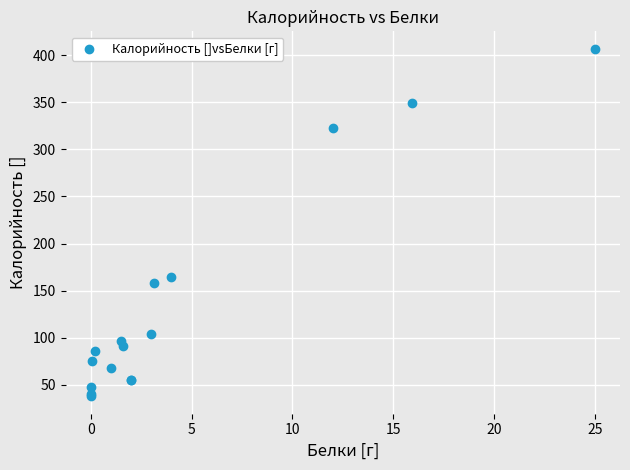

What Y value in the scatter plot is closest to 222?

164.4